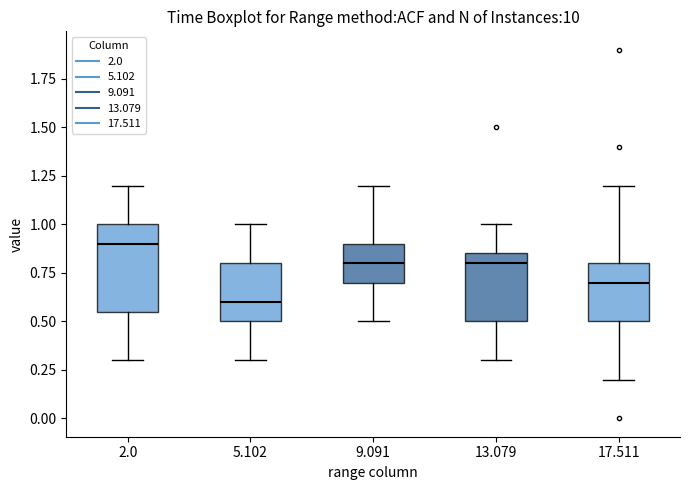

Reading left to right, read every box against the y-axis: the position of its median line, the range the box covers, and the ends of its whiskers. The values are not printed on the chart, so give them approximately, as read against the axis.

2.0: median 0.90, box 0.55 to 1.00, whiskers 0.30 to 1.20
5.102: median 0.60, box 0.50 to 0.80, whiskers 0.30 to 1.00
9.091: median 0.80, box 0.70 to 0.90, whiskers 0.50 to 1.20
13.079: median 0.80, box 0.50 to 0.85, whiskers 0.30 to 1.00
17.511: median 0.70, box 0.50 to 0.80, whiskers 0.20 to 1.20